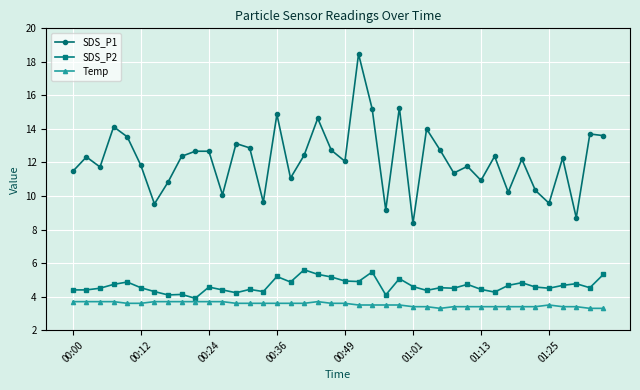

What is the maximum value for SDS_P2?

5.6